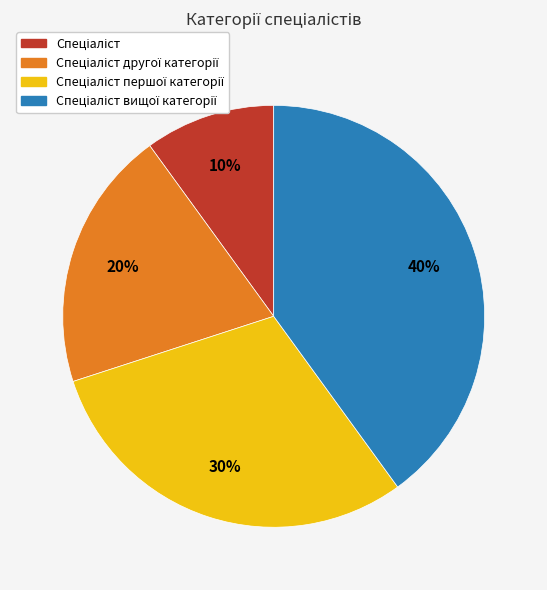

How many slices are in this pie chart?

4